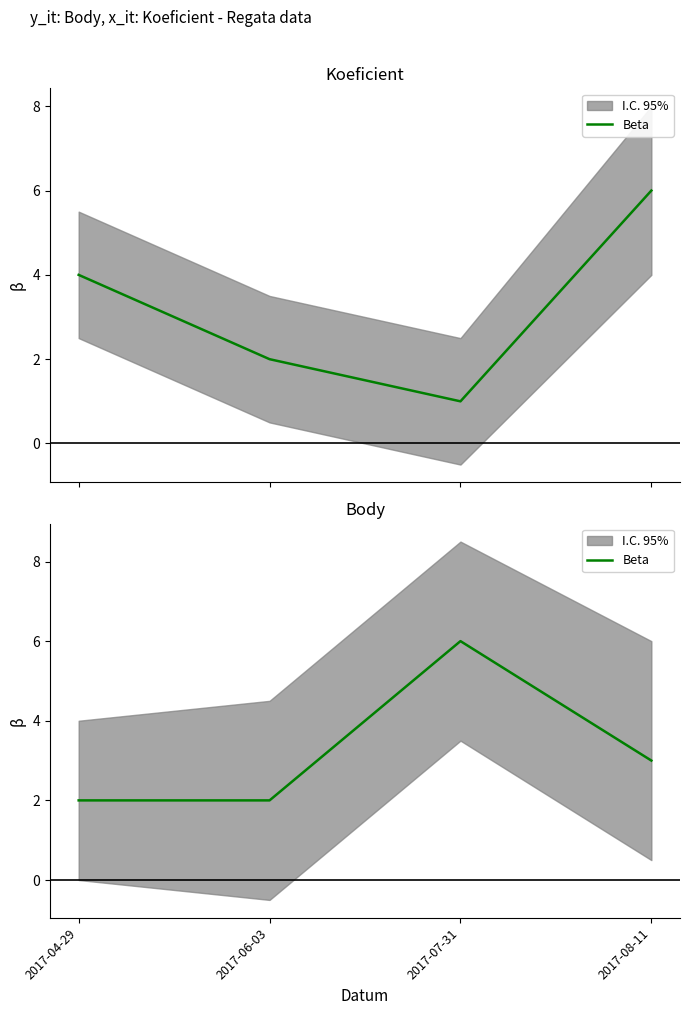

Which label corresponds to the largest value in the chart?

2017-07-31